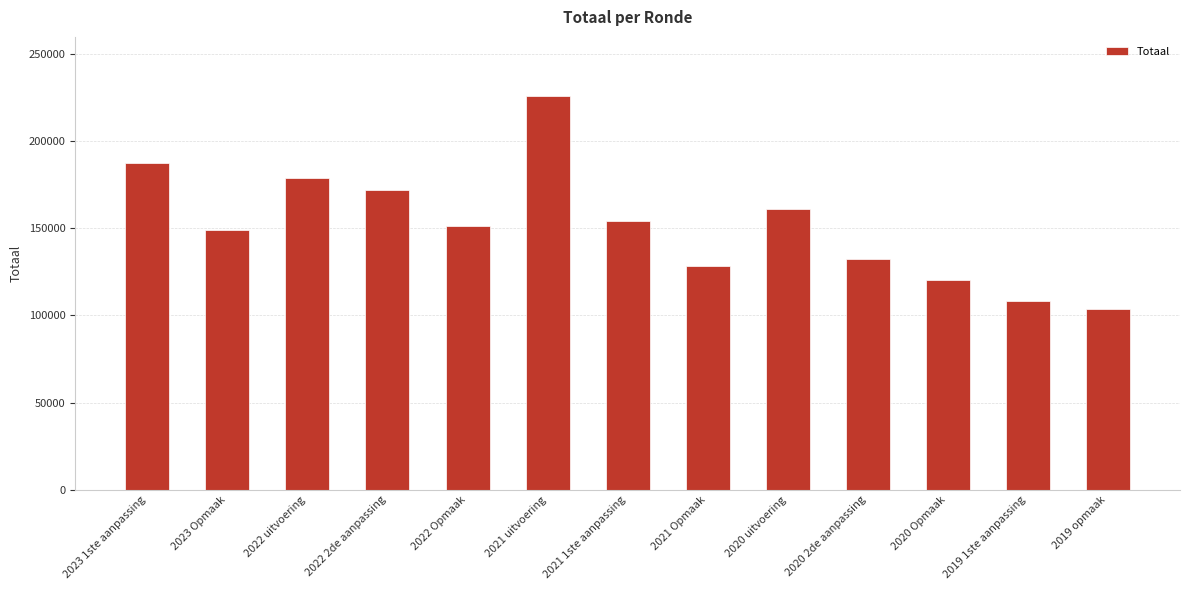

What is the difference between the values at 2021 Opmaak and 2023 1ste aanpassing?

58684